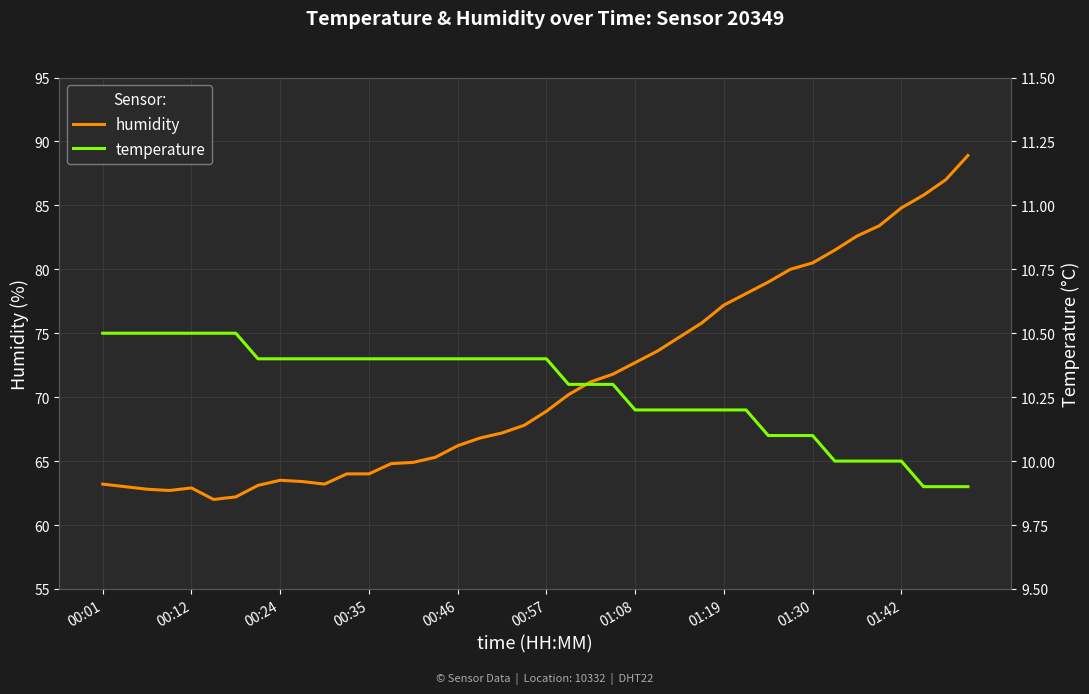

What is the lowest value of the humidity series?

62.0